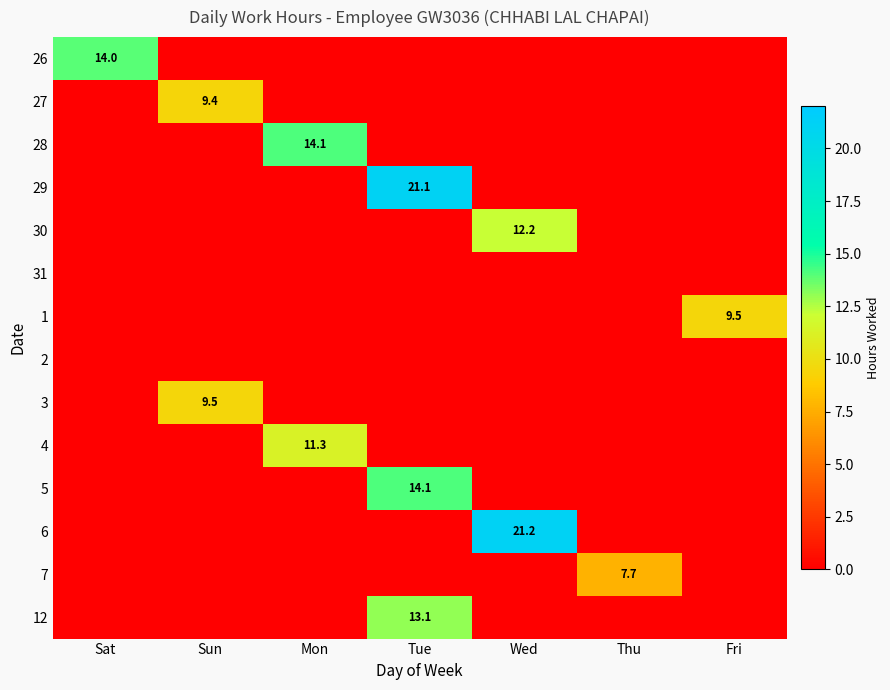

What is the difference between the highest and lowest values at Sat?

14.0